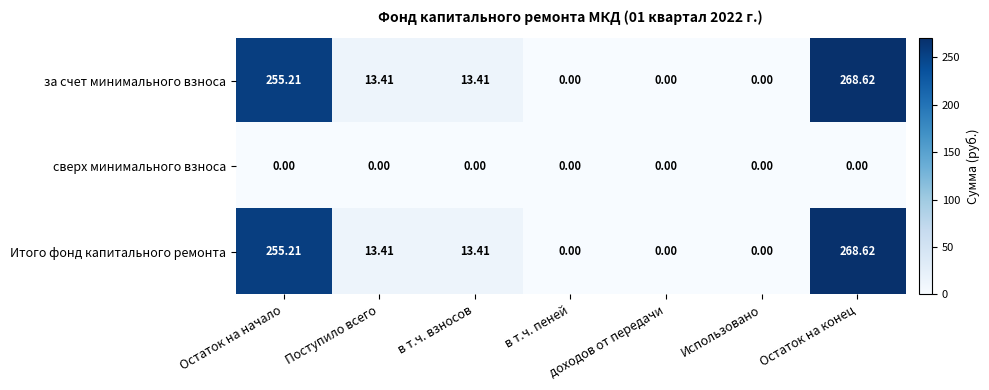

At which category does the chart reach its peak across all series?

Остаток на конец